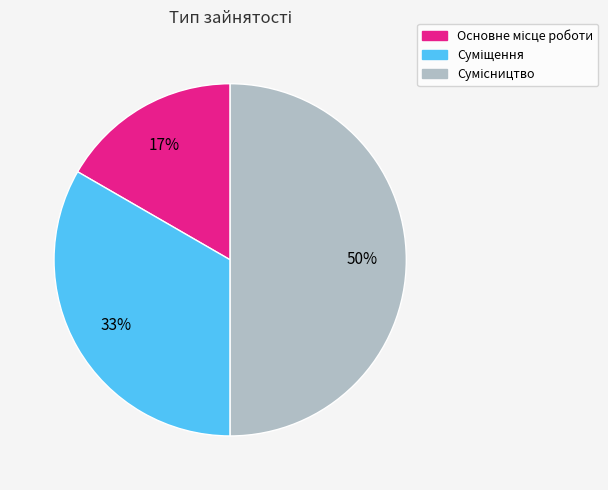

To the nearest percent, what is the average slice percentage?

33%